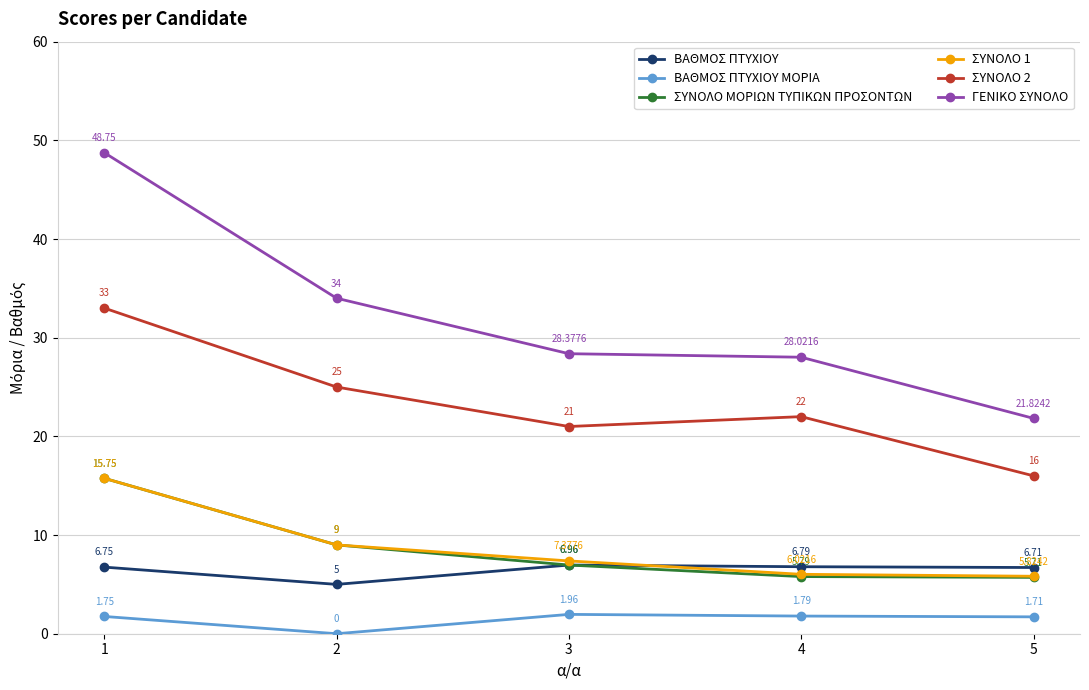

What is the difference between the highest and lowest values at 5?

20.1